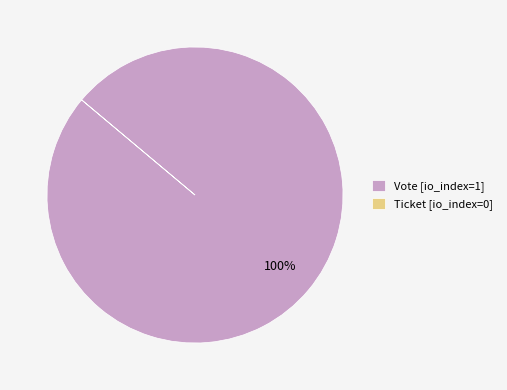

Does Vote [io_index=1] represent more than half of the total?

Yes